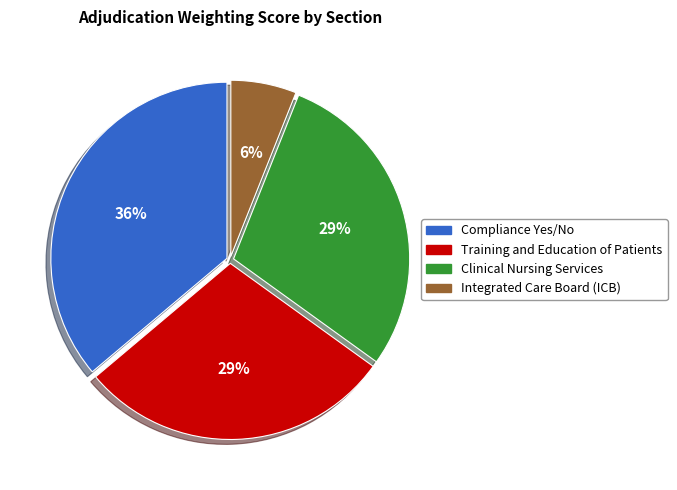

Which slice is the largest?

Compliance Yes/No